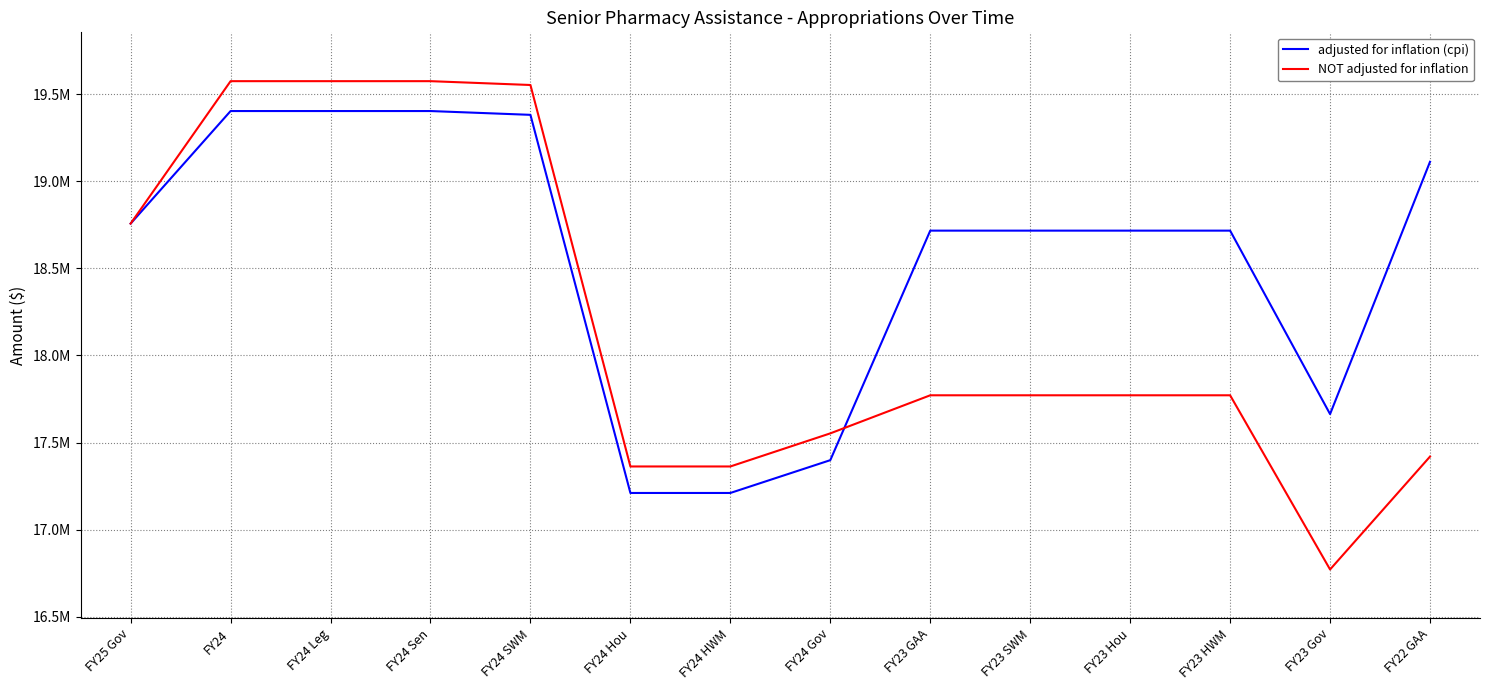

What is the value of the NOT adjusted for inflation point at the 7th from the left?

17362870